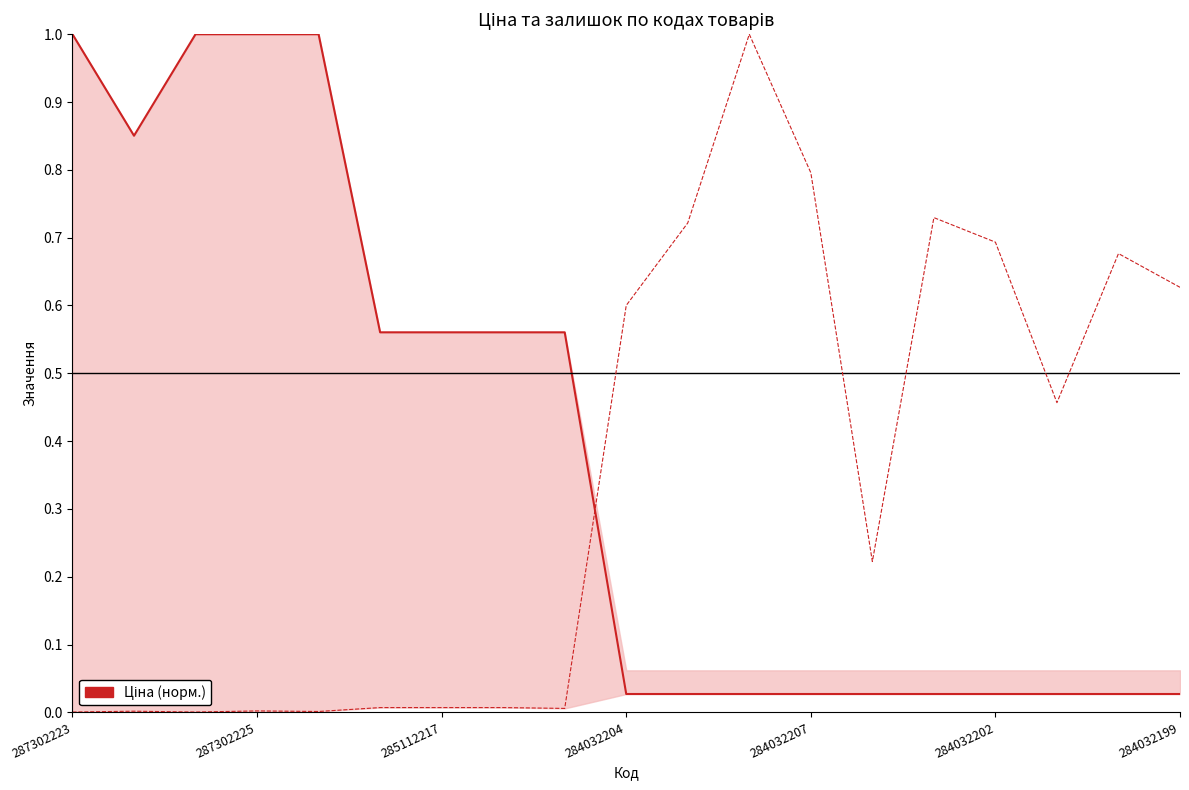

Reading left to right, list all the values displayed in this chart.

Ціна (норм.): 1.0	0.9	1.0	1.0	1.0	0.6	0.6	0.6	0.6	0.0	0.0	0.0	0.0	0.0	0.0	0.0	0.0	0.0	0.0
Залишок (норм.): 0.0	0.0	0.0	0.0	0.0	0.0	0.0	0.0	0.0	0.6	0.7	1.0	0.8	0.2	0.7	0.7	0.5	0.7	0.6